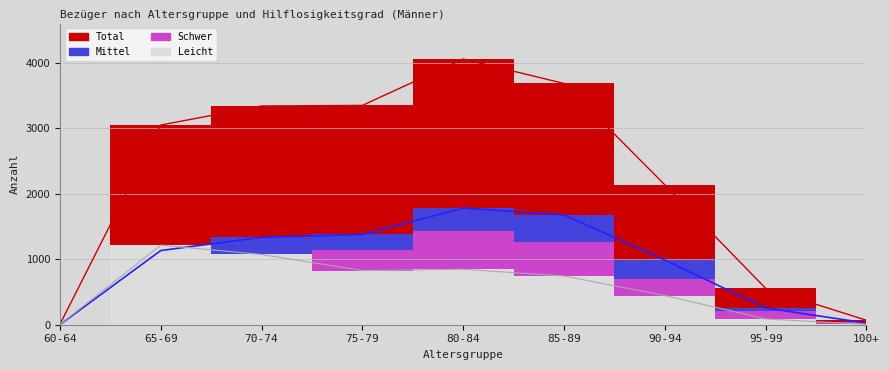

List the labels in order of Leicht value, smallest first.

60-64, 100+, 95-99, 90-94, 85-89, 75-79, 80-84, 70-74, 65-69